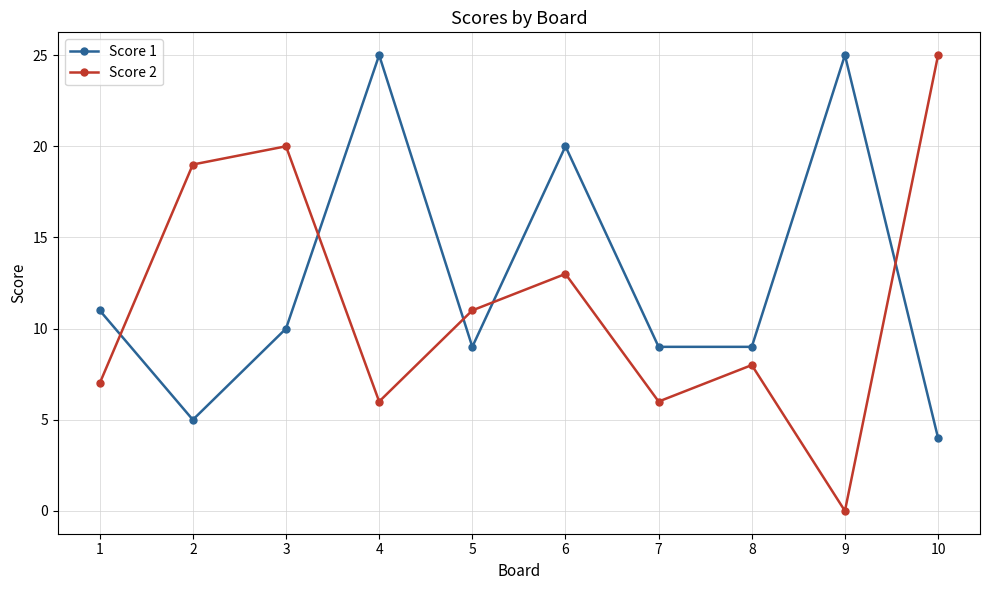

List the series in order of their overall mean, lowest first.

Score 2, Score 1